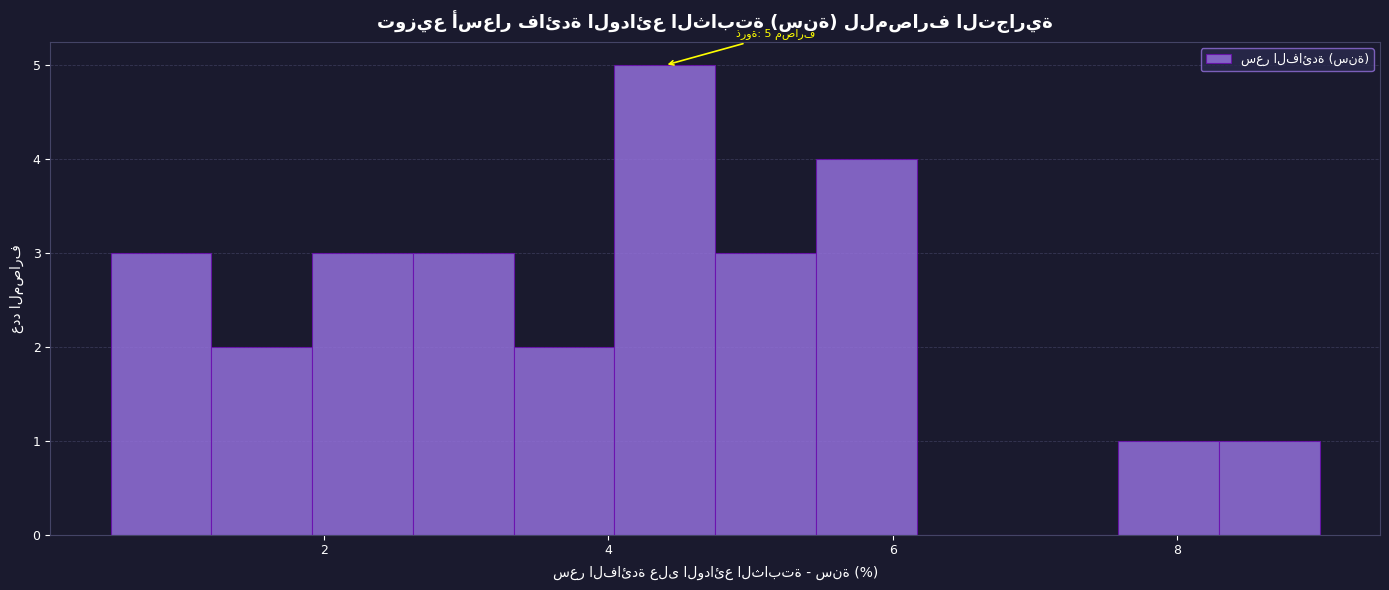

Read against the x-axis, roughly where is the centre of the tallest bar?

4.4